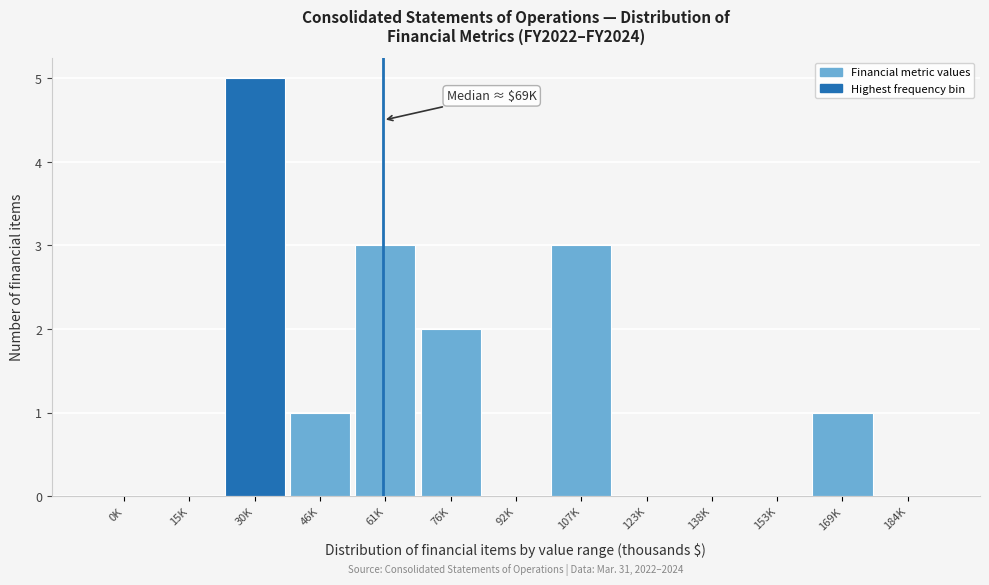

Reading left to right, transcribe all the data shown in this chart.

0K=0	15K=0	30K=5	46K=1	61K=3	76K=2	92K=0	107K=3	123K=0	138K=0	153K=0	169K=1	184K=0